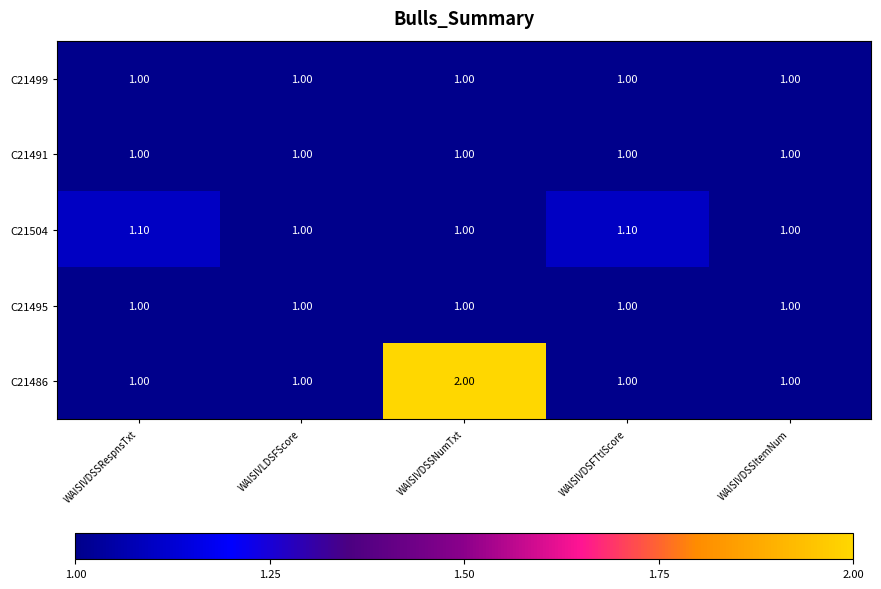

At which category is the sum across all series the highest?

WAISIVDSSNumTxt